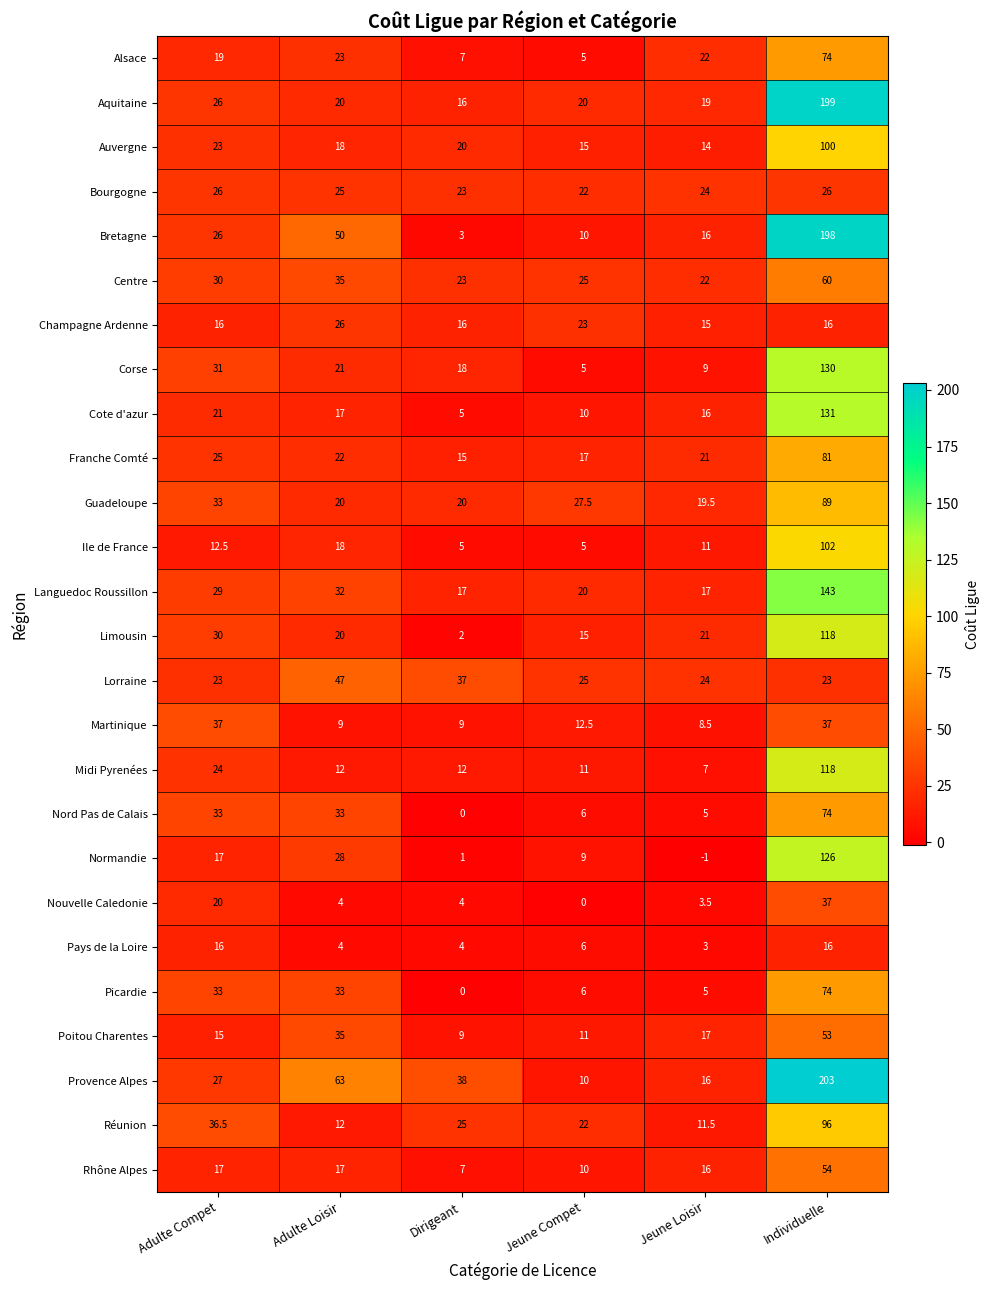

What is the difference between the highest and lowest values at Jeune Loisir?

25.0